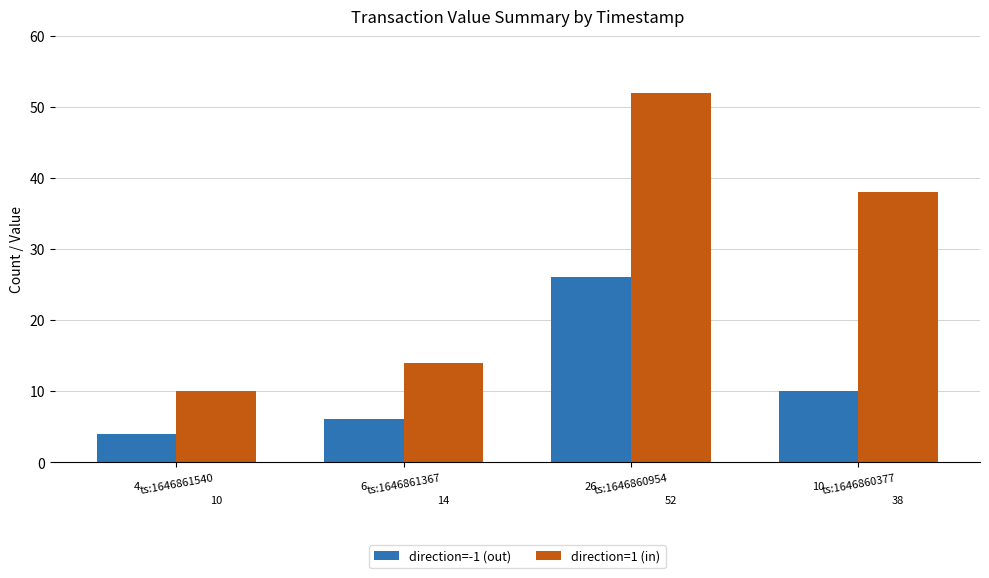

How many data points in direction=-1 (out) are less than 10?

2